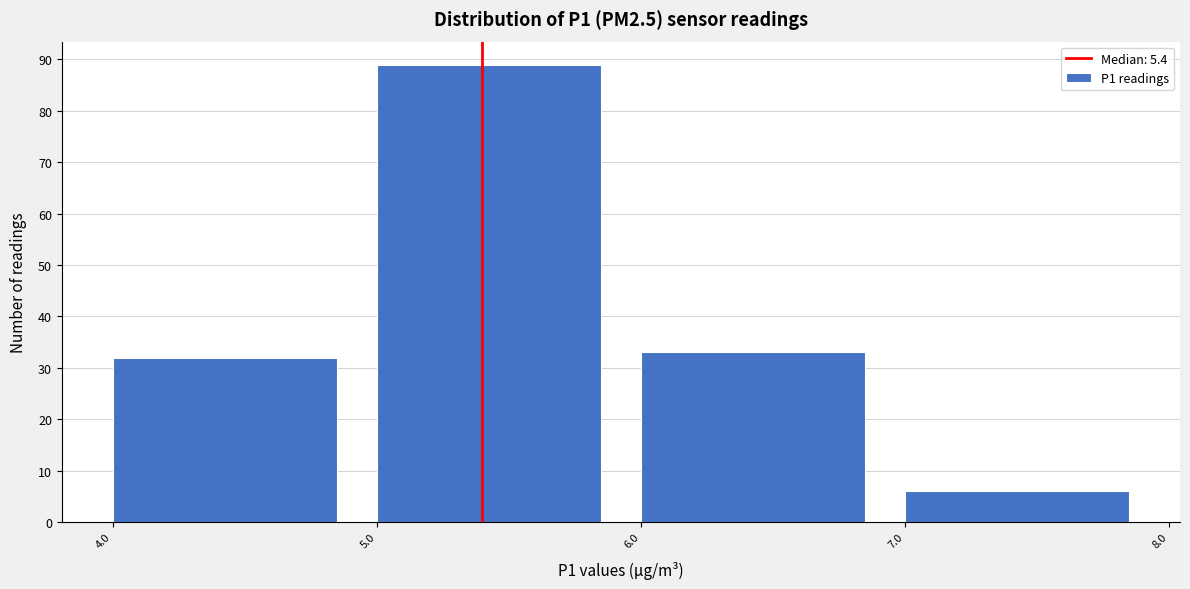

Reading left to right, list every bar in this chart as the range it spans on the x-axis followed by its height. The values are not printed on the chart, so give them approximately, as read against the axis.

4.0 to 5.0: 32
5.0 to 6.0: 89
6.0 to 7.0: 33
7.0 to 8.0: 6